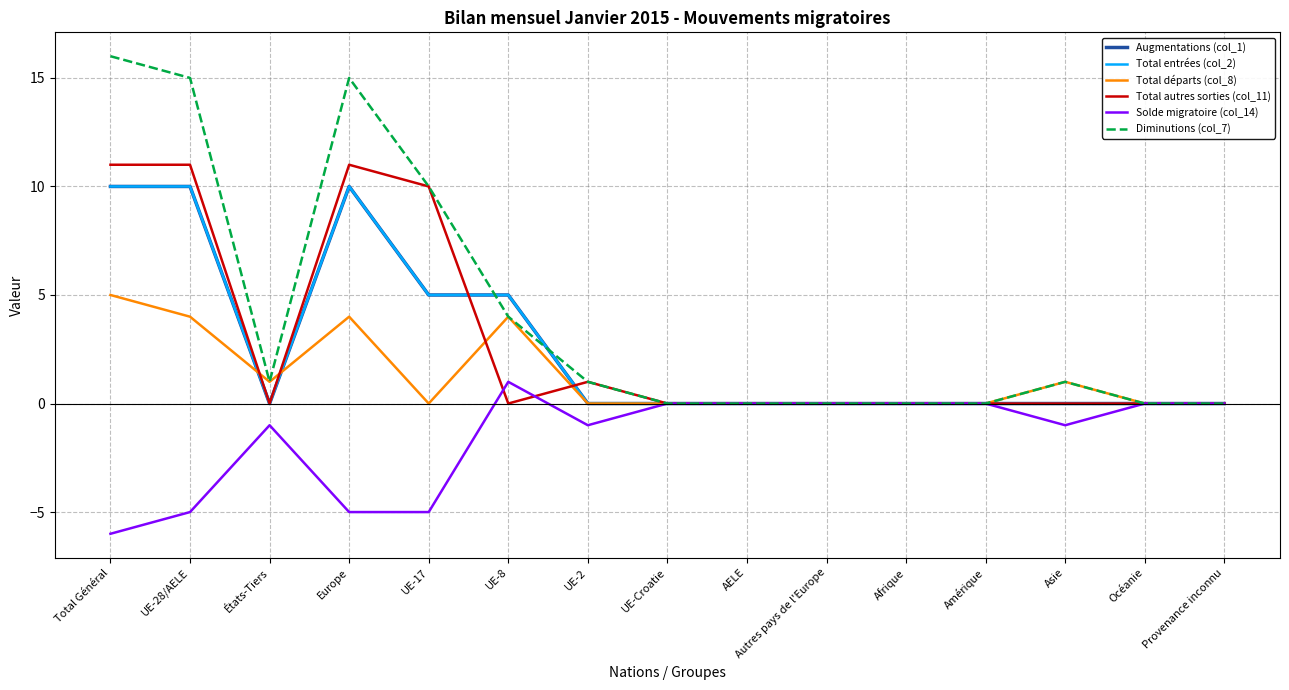

Does the chart have visible grid lines?

Yes